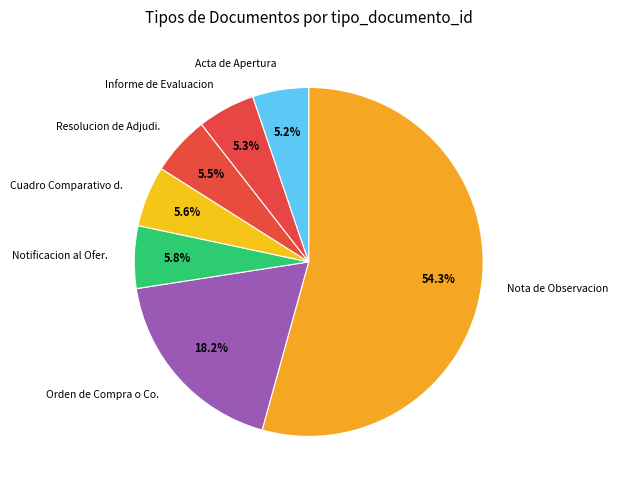

Count the number of slices in the pie.

7